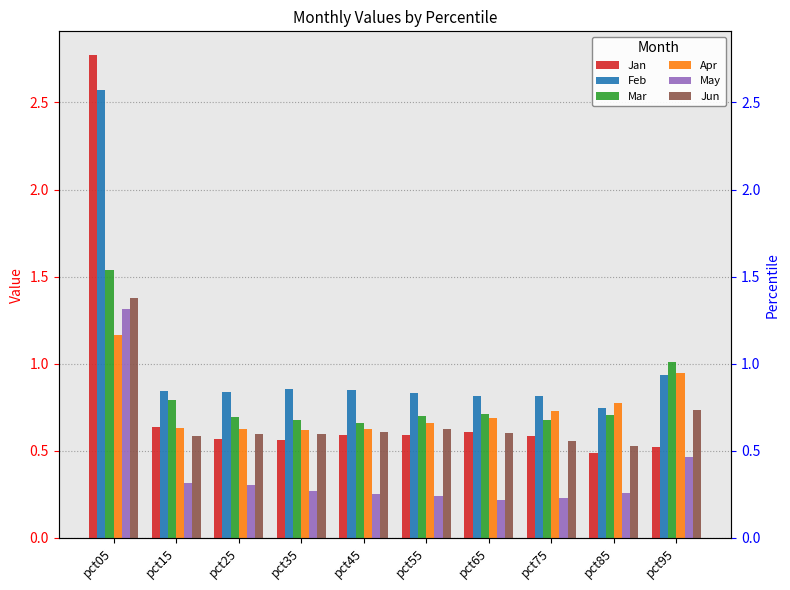

Reading left to right, list all the values displayed in this chart.

Jan: 2.8	0.6	0.6	0.6	0.6	0.6	0.6	0.6	0.5	0.5
Feb: 2.6	0.8	0.8	0.9	0.8	0.8	0.8	0.8	0.7	0.9
Mar: 1.5	0.8	0.7	0.7	0.7	0.7	0.7	0.7	0.7	1.0
Apr: 1.2	0.6	0.6	0.6	0.6	0.7	0.7	0.7	0.8	0.9
May: 1.3	0.3	0.3	0.3	0.3	0.2	0.2	0.2	0.3	0.5
Jun: 1.4	0.6	0.6	0.6	0.6	0.6	0.6	0.6	0.5	0.7